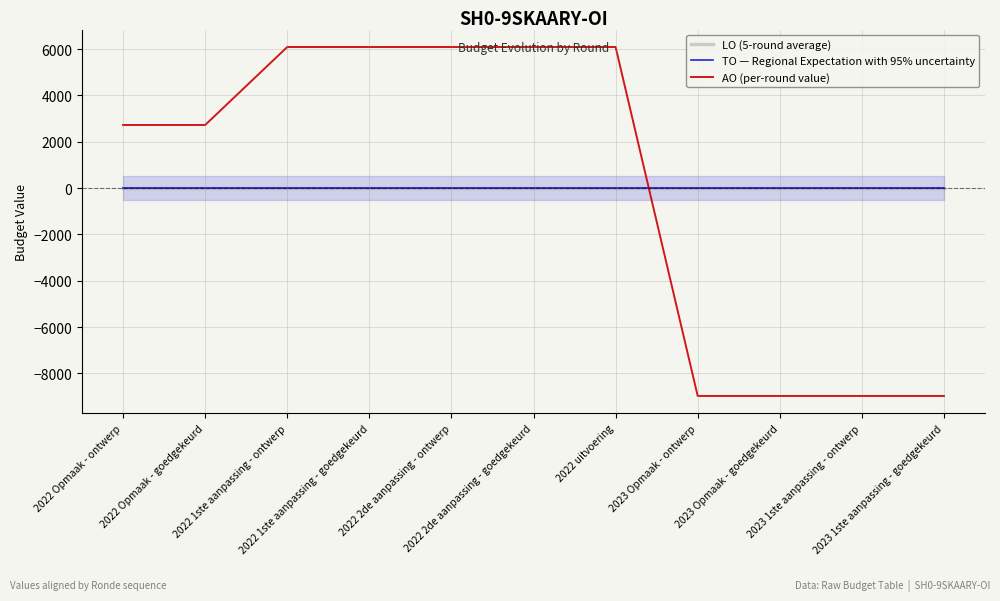

True or false: AO (per-round value) has more than 2 points higher than both neighbors.

False